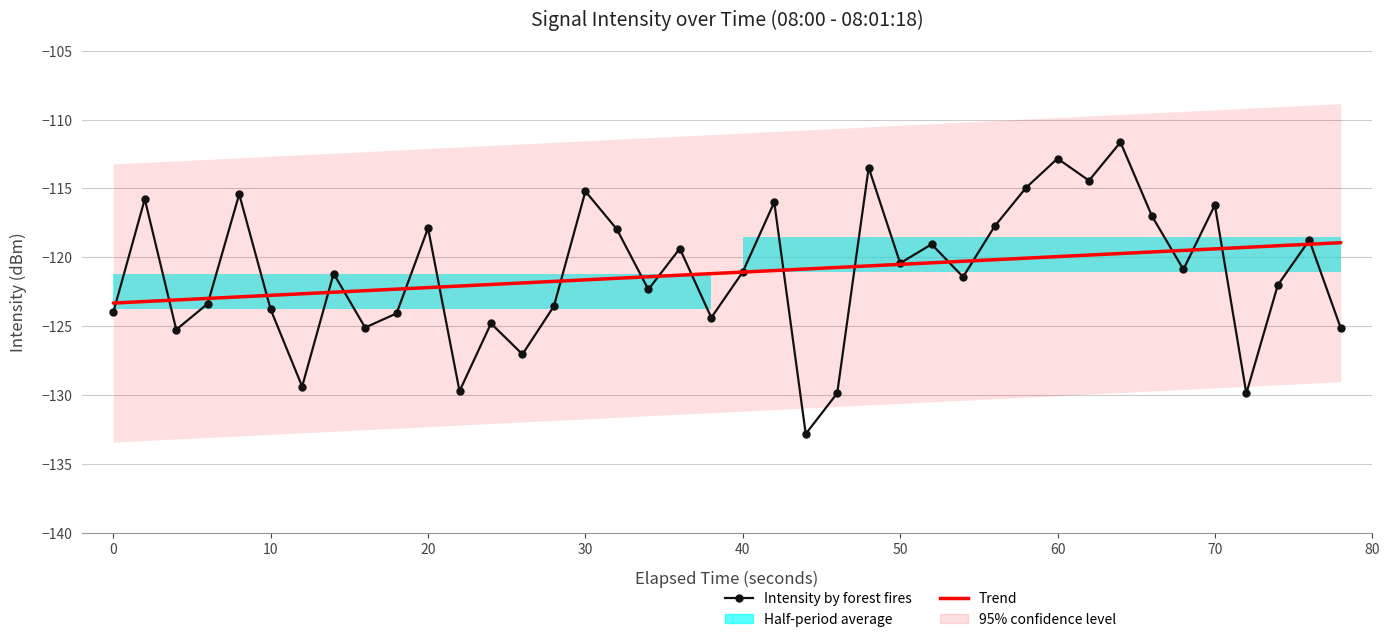

Does the chart have visible grid lines?

Yes